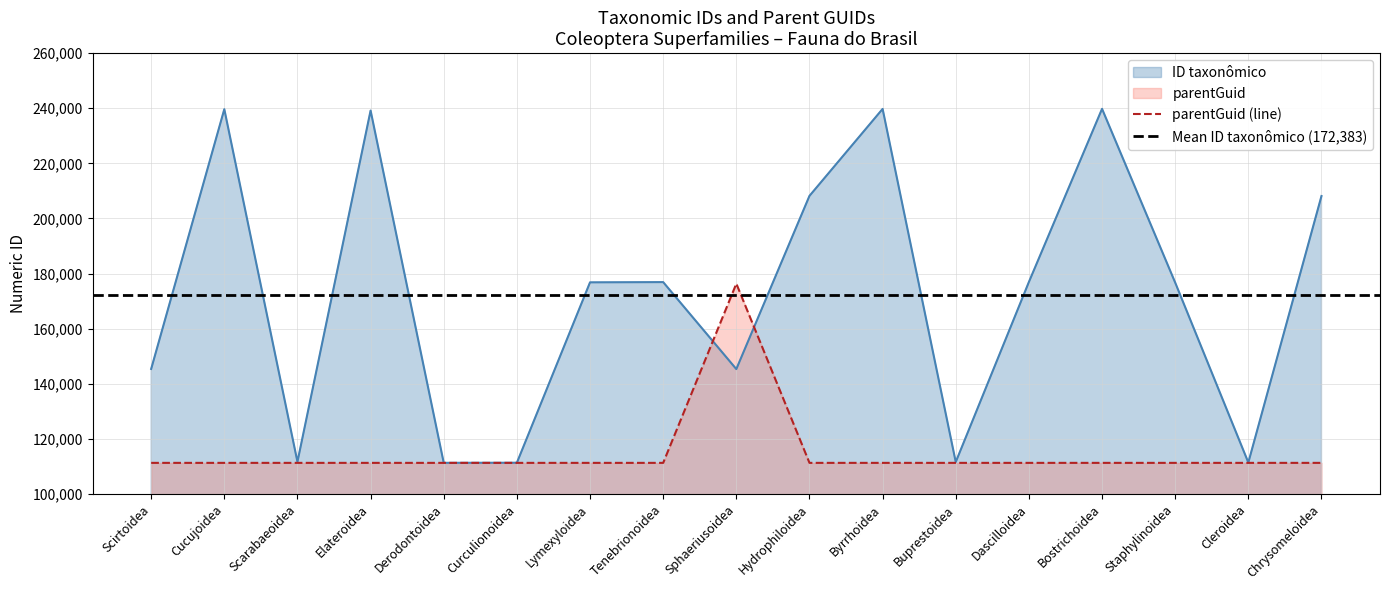

What is the value of the ID taxonômico point at the 4th from the left?

239171